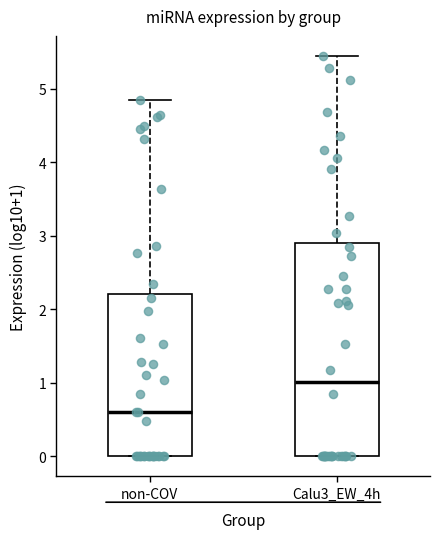

Reading left to right, read every box against the y-axis: the position of its median line, the range the box covers, and the ends of its whiskers. The values are not printed on the chart, so give them approximately, as read against the axis.

non-COV: median 0.6, box 0.0 to 2.2, whiskers 0.0 to 4.8
Calu3_EW_4h: median 1.0, box 0.0 to 2.9, whiskers 0.0 to 5.4